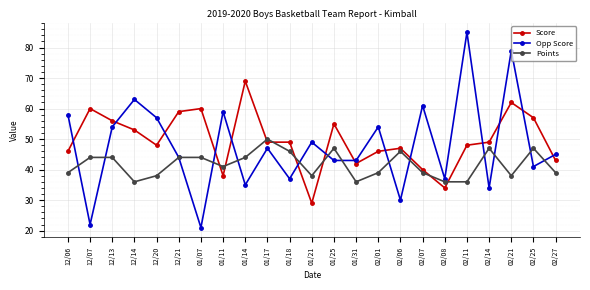

Reading left to right, list all the values displayed in this chart.

Score: 12/06=46	12/07=60	12/13=56	12/14=53	12/20=48	12/21=59	01/07=60	01/11=38	01/14=69	01/17=49	01/18=49	01/21=29	01/25=55	01/31=42	02/01=46	02/06=47	02/07=40	02/08=34	02/11=48	02/14=49	02/21=62	02/25=57	02/27=43
Opp Score: 12/06=58	12/07=22	12/13=54	12/14=63	12/20=57	12/21=44	01/07=21	01/11=59	01/14=35	01/17=47	01/18=37	01/21=49	01/25=43	01/31=43	02/01=54	02/06=30	02/07=61	02/08=37	02/11=85	02/14=34	02/21=79	02/25=41	02/27=45
Points: 12/06=39	12/07=44	12/13=44	12/14=36	12/20=38	12/21=44	01/07=44	01/11=41	01/14=44	01/17=50	01/18=46	01/21=38	01/25=47	01/31=36	02/01=39	02/06=46	02/07=39	02/08=36	02/11=36	02/14=47	02/21=38	02/25=47	02/27=39